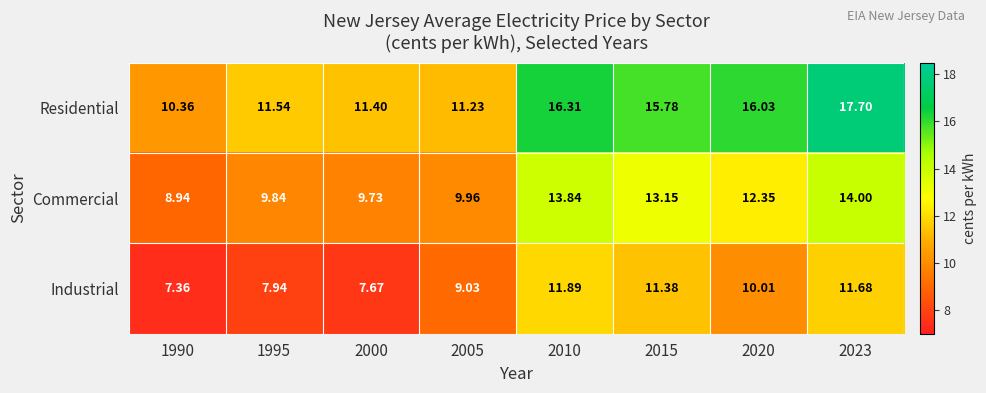

Rank the series by their average value, from lowest to highest.

Industrial, Commercial, Residential